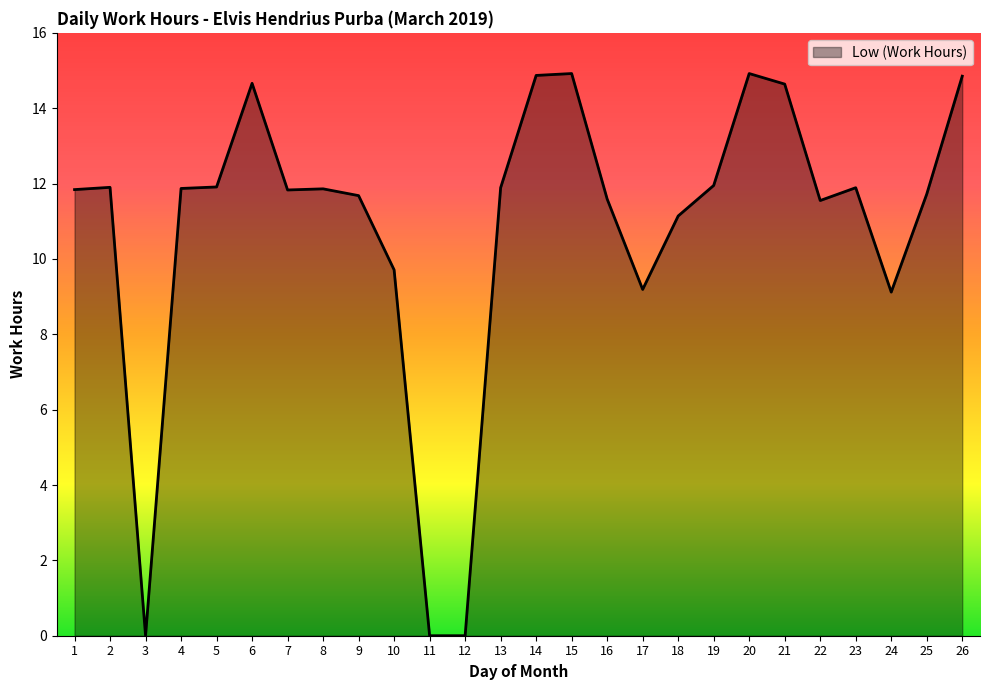

Does the chart display data point markers on the line(s)?

No